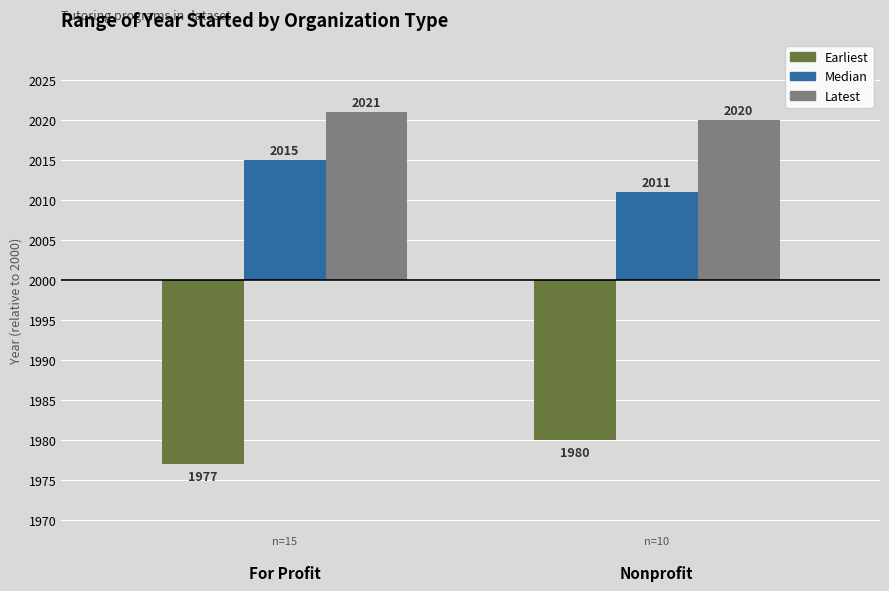

Rank the series by their maximum value, from highest to lowest.

Latest, Median, Earliest